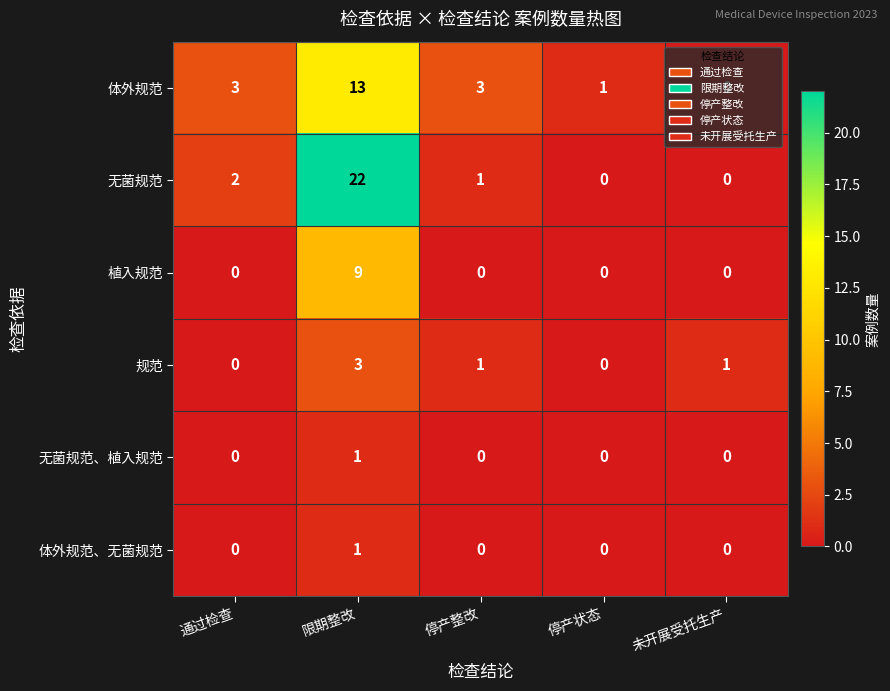

Is it true that 体外规范、无菌规范 equals 1 at 限期整改?

True